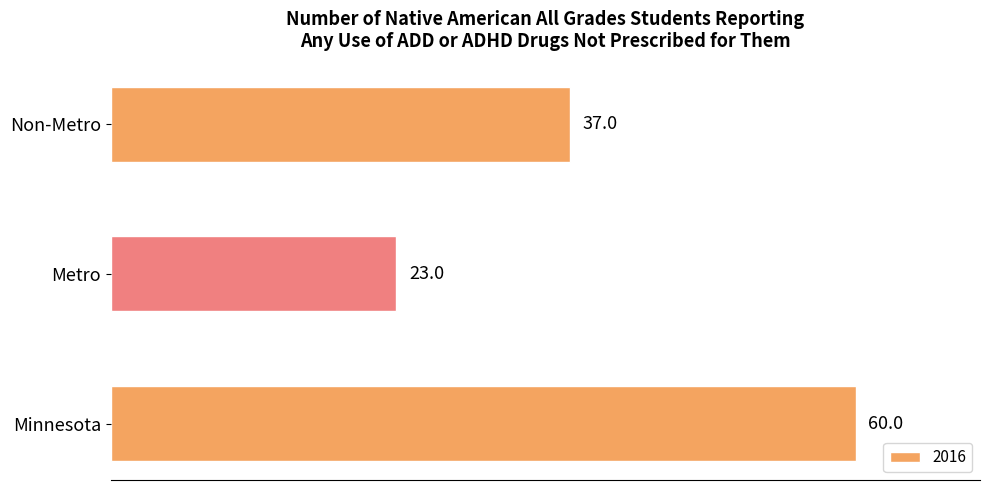

At which label is the value closest to 41?

Non-Metro